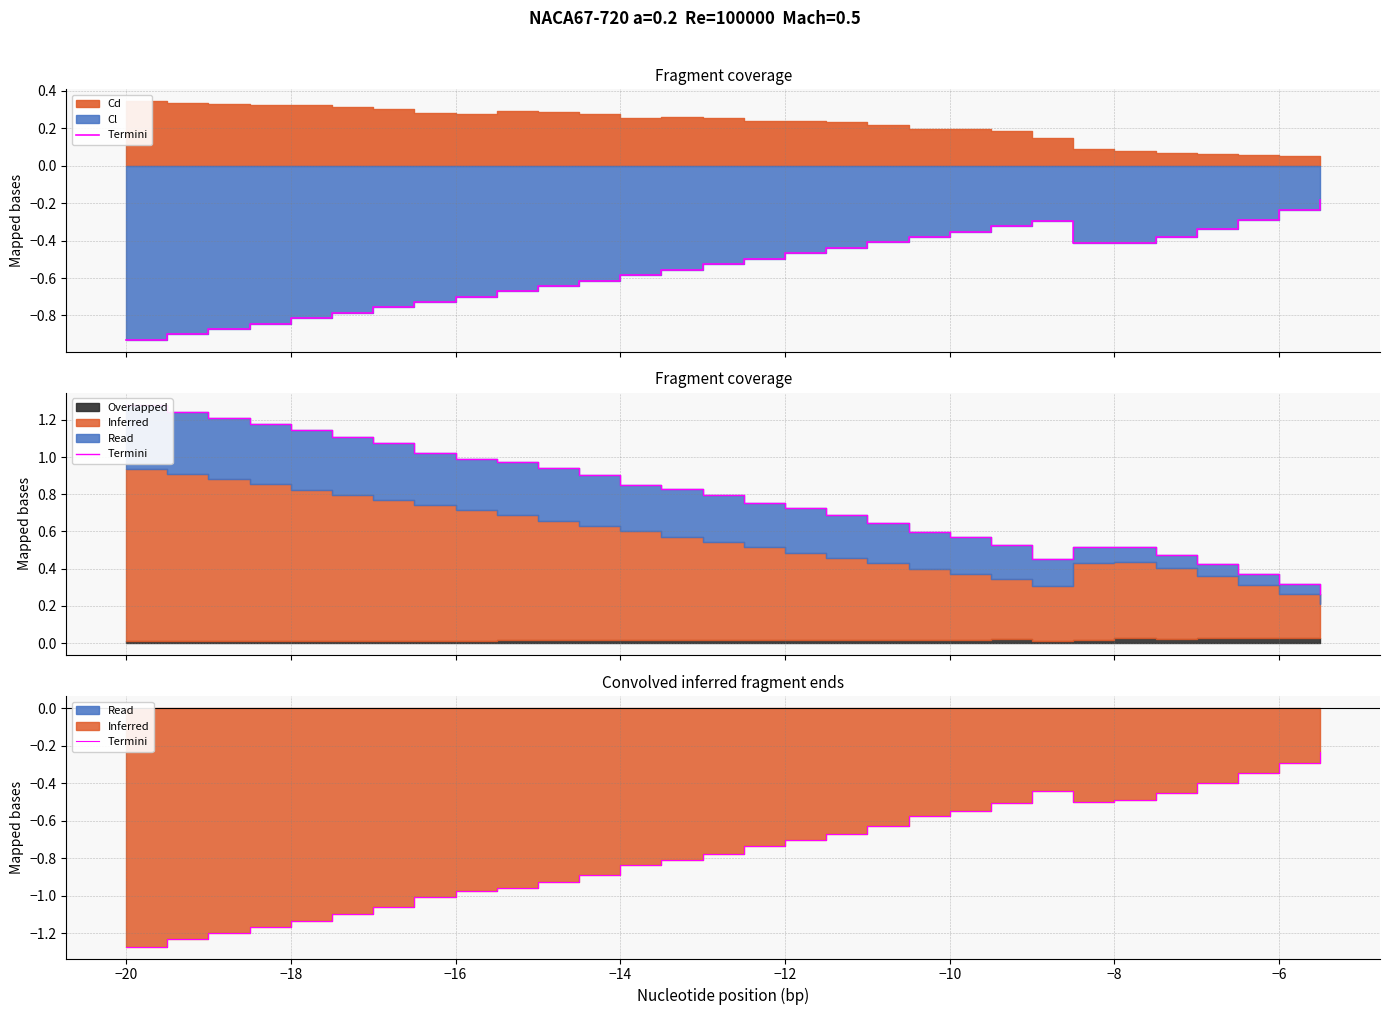

True or false: the data has more than 0 interior local peaks.

True